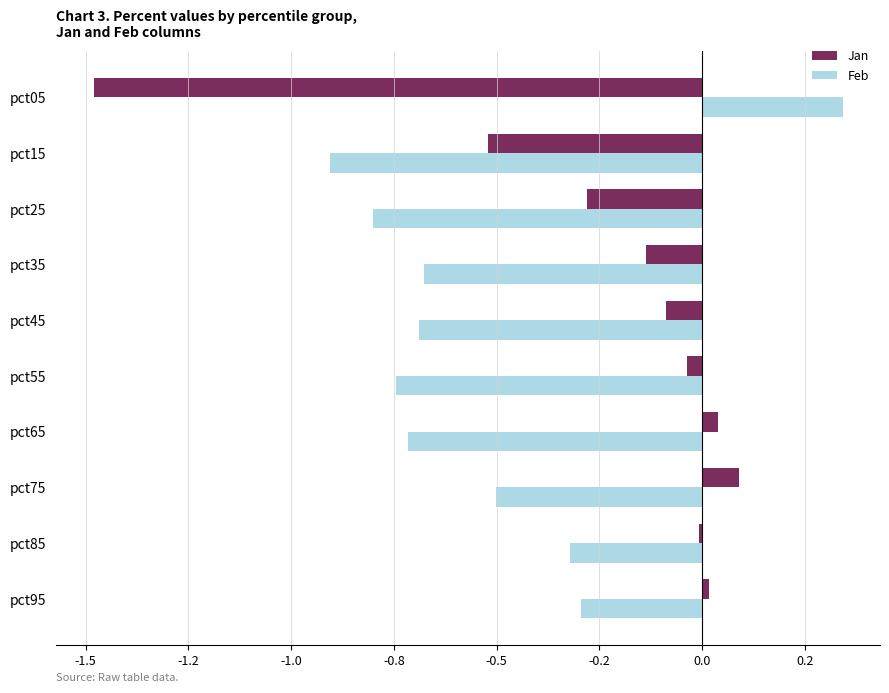

What is the difference between the maximum and minimum values in the Feb series?

1.2